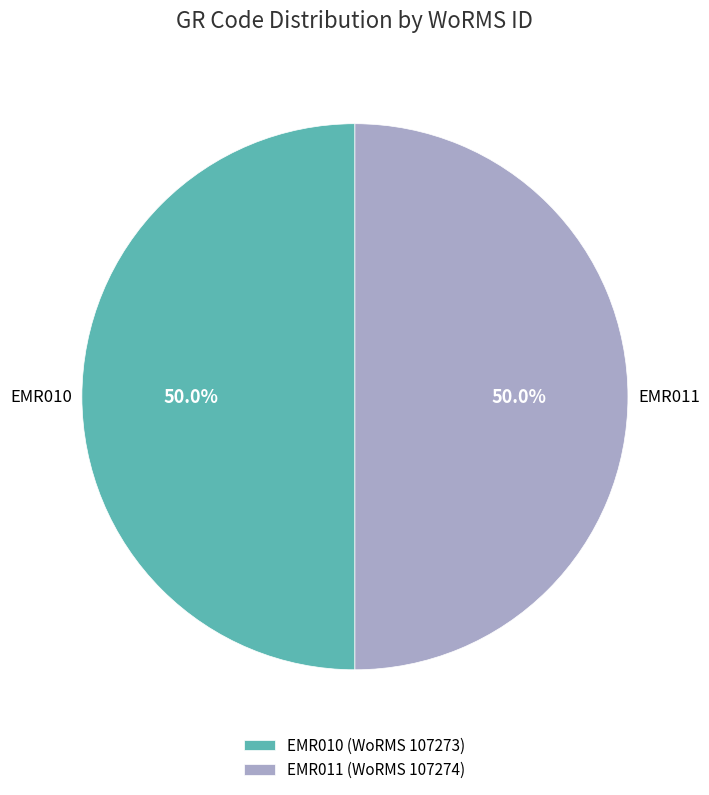

What portion of the pie excludes EMR010?

50.0%